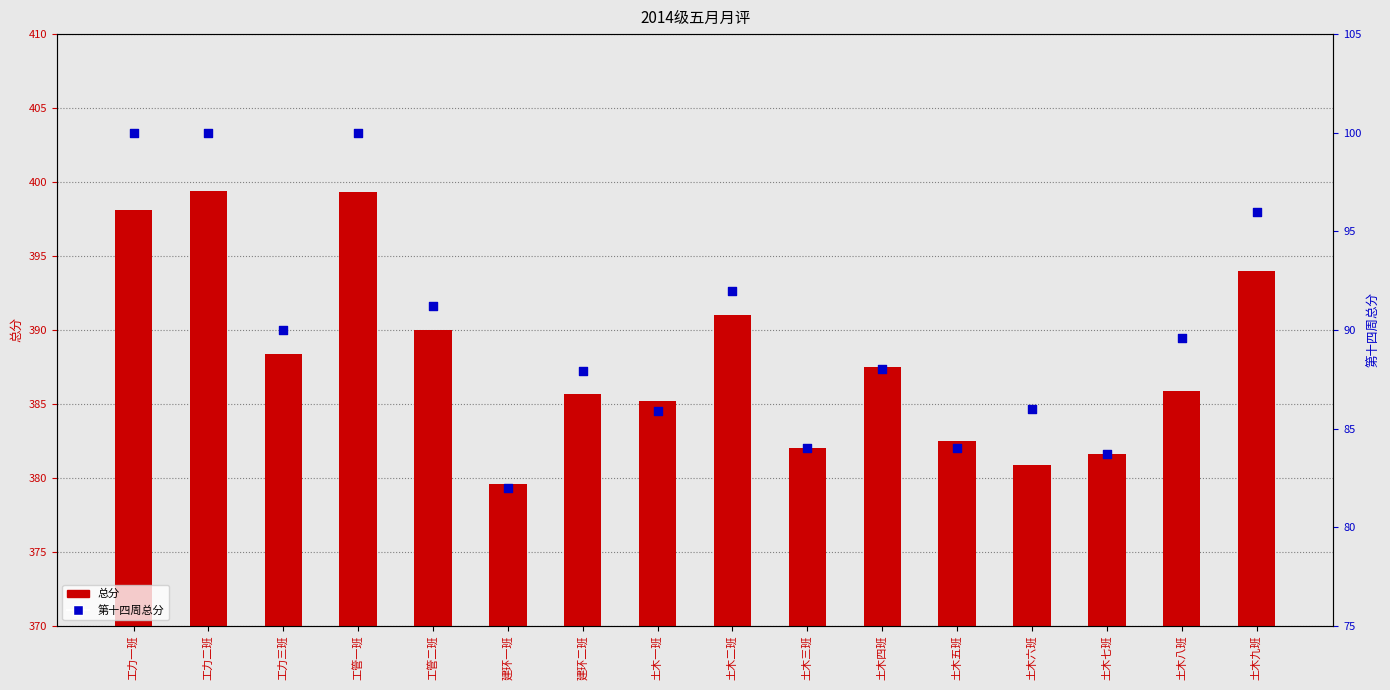

Which series has the widest spread of Y values?

总分